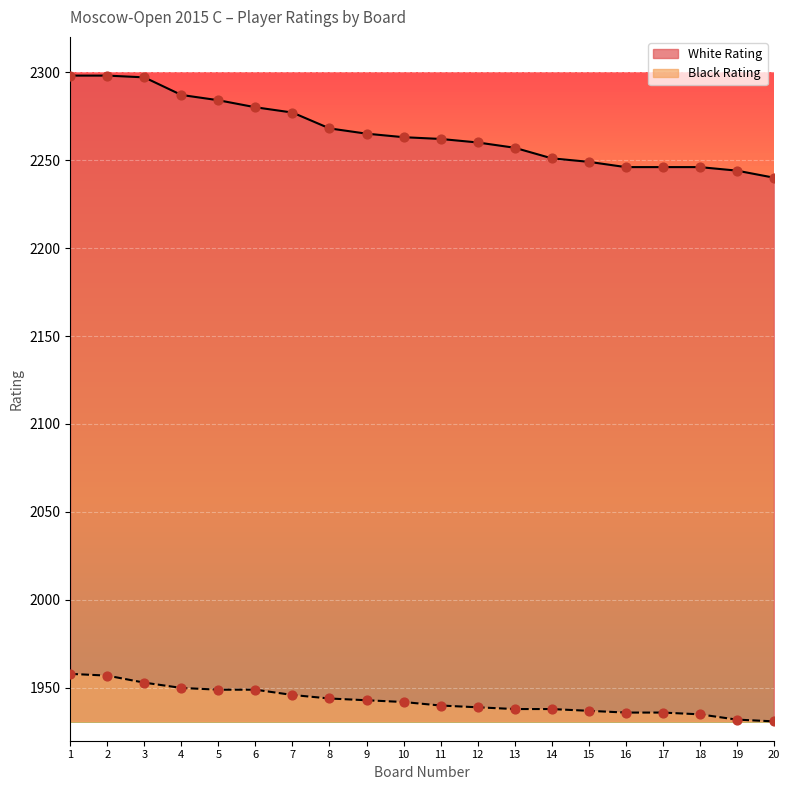

At how many categories does at least one series exceed 2248?

15